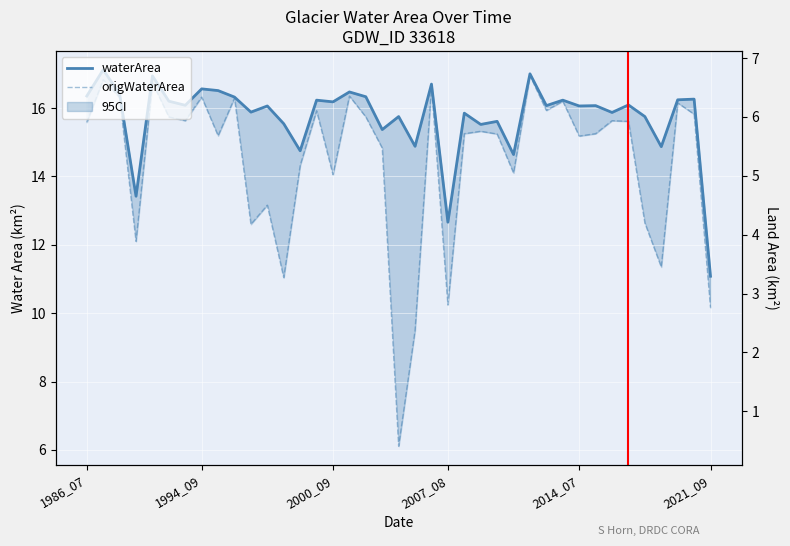

Reading right to left, what are all the values shown in this chart?

waterArea: 2021_09=11.1	2019_08=16.3	2017_07=16.2	2017_05=14.9	2016_06=15.8	2015_09=16.1	2015_08=15.9	2015_07=16.1	2014_07=16.1	2014_06=16.2	2013_07=16.1	2013_05=17.0	2012_08=14.6	2011_07=15.6	2008_06=15.5	2007_09=15.8	2007_08=12.7	2006_09=16.7	2006_08=14.9	2004_07=15.8	2004_06=15.4	2004_05=16.3	2002_09=16.5	2000_09=16.2	2000_08=16.2	2000_07=14.8	2000_06=15.5	2000_05=16.1	1999_07=15.9	1999_06=16.3	1998_06=16.5	1994_09=16.6	1989_07=16.1	1988_06=16.2	1988_05=16.9	1987_08=13.4	1987_07=16.4	1986_09=17.1	1986_07=16.4
landArea: 2021_09=6.6	2019_08=1.4	2017_07=1.5	2017_05=2.9	2016_06=2.0	2015_09=1.6	2015_08=1.8	2015_07=1.6	2014_07=1.6	2014_06=1.5	2013_07=1.6	2013_05=0.7	2012_08=3.1	2011_07=2.1	2008_06=2.2	2007_09=1.9	2007_08=5.0	2006_09=1.0	2006_08=2.8	2004_07=2.0	2004_06=2.3	2004_05=1.4	2002_09=1.2	2000_09=1.5	2000_08=1.5	2000_07=3.0	2000_06=2.2	2000_05=1.6	1999_07=1.8	1999_06=1.4	1998_06=1.2	1994_09=1.1	1989_07=1.6	1988_06=1.5	1988_05=0.8	1987_08=4.3	1987_07=1.3	1986_09=0.6	1986_07=1.4
origWaterArea: 2021_09=10.2	2019_08=15.8	2017_07=16.1	2017_05=11.3	2016_06=12.6	2015_09=15.6	2015_08=15.6	2015_07=15.2	2014_07=15.2	2014_06=16.2	2013_07=15.9	2013_05=16.9	2012_08=14.1	2011_07=15.2	2008_06=15.3	2007_09=15.2	2007_08=10.2	2006_09=16.6	2006_08=9.5	2004_07=6.1	2004_06=14.8	2004_05=15.7	2002_09=16.4	2000_09=14.1	2000_08=15.9	2000_07=14.3	2000_06=11.0	2000_05=13.2	1999_07=12.6	1999_06=16.3	1998_06=15.2	1994_09=16.3	1989_07=15.6	1988_06=15.7	1988_05=16.7	1987_08=12.1	1987_07=16.3	1986_09=16.8	1986_07=15.6